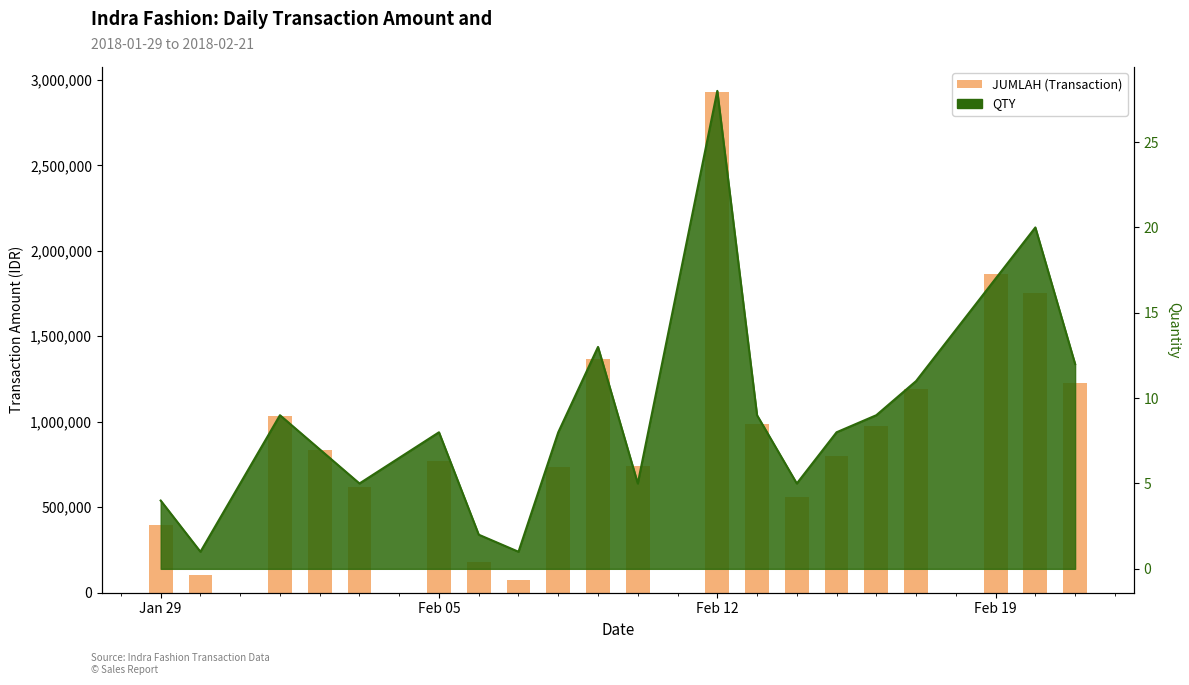

Count the number of values greater than 835800.

9